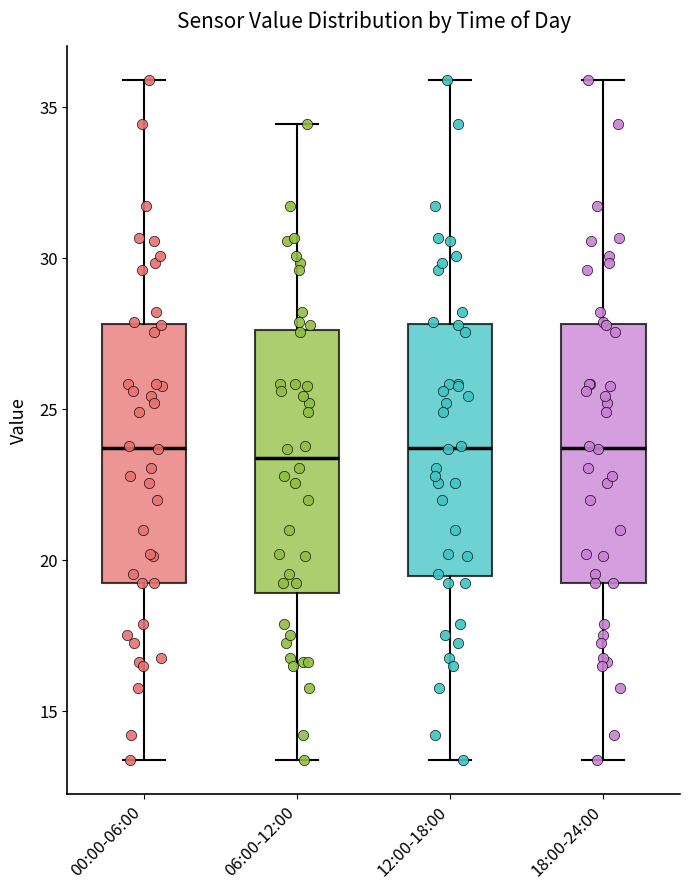

Reading left to right, transcribe this box plot: for each box, give where its median line is, the range the box spans, and where its two whiskers end, as read against the y-axis. The values are not printed on the chart, so give them approximately, as read against the axis.

00:00-06:00: median 23.5, box 19.0 to 28.0, whiskers 13.5 to 36.0
06:00-12:00: median 23.5, box 19.0 to 27.5, whiskers 13.5 to 34.5
12:00-18:00: median 23.5, box 19.5 to 28.0, whiskers 13.5 to 36.0
18:00-24:00: median 23.5, box 19.0 to 28.0, whiskers 13.5 to 36.0